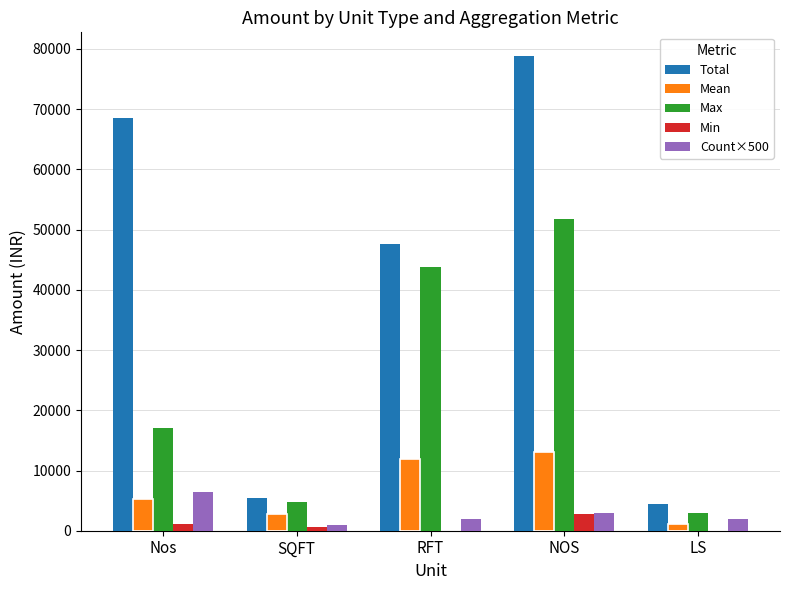

At how many categories does at least one series exceed 21878?

3